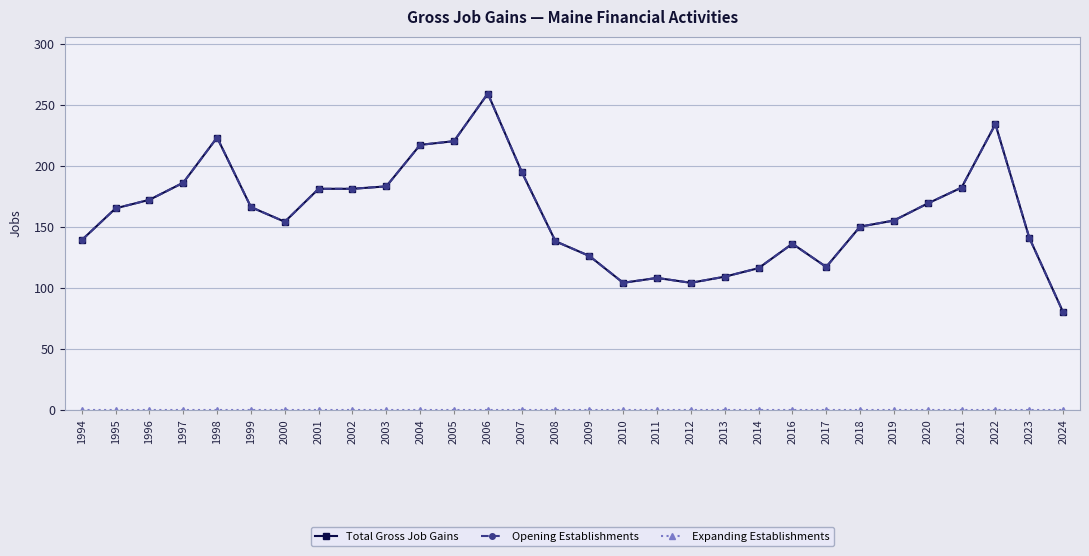

Does the chart have visible grid lines?

Yes